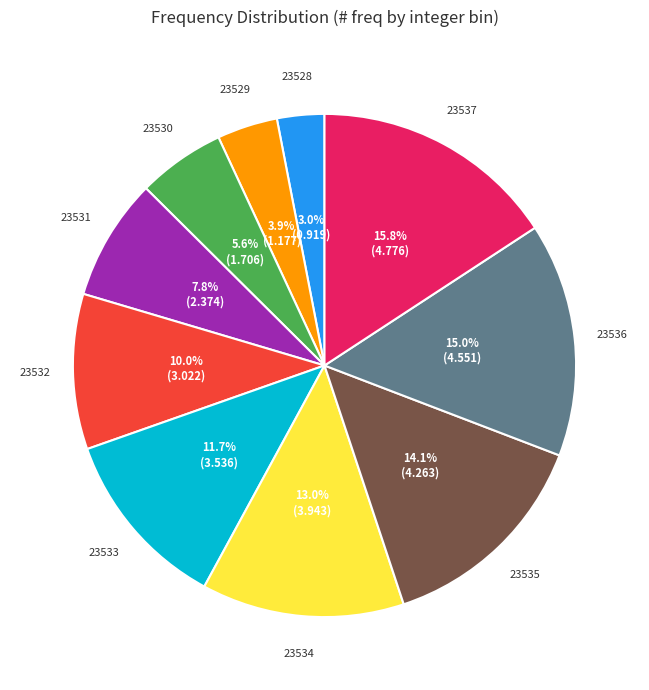

Is there a majority slice in this chart?

No